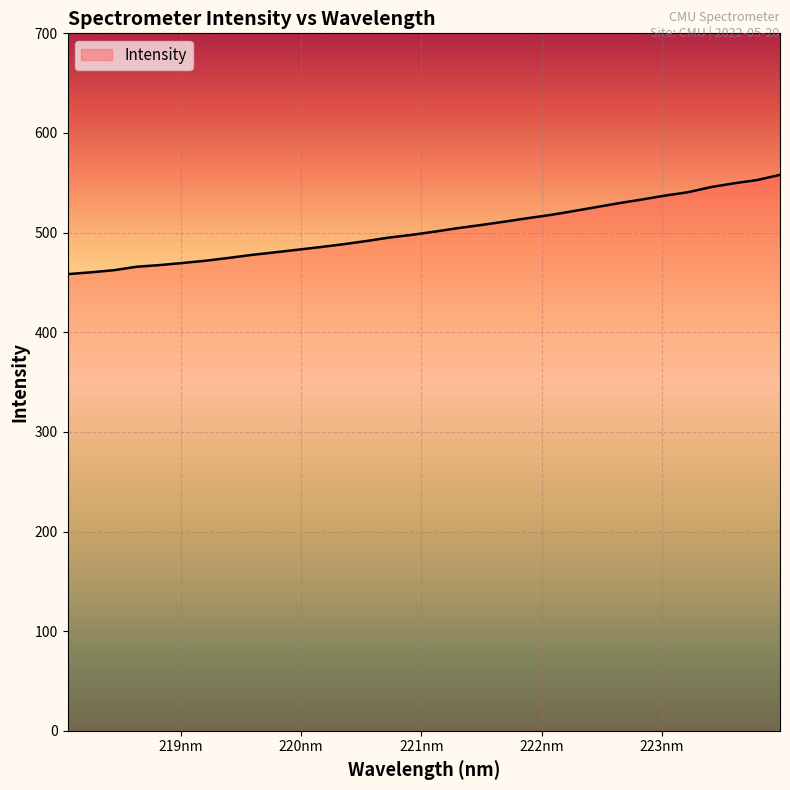

What is the difference between the second highest and second lowest values?

92.6